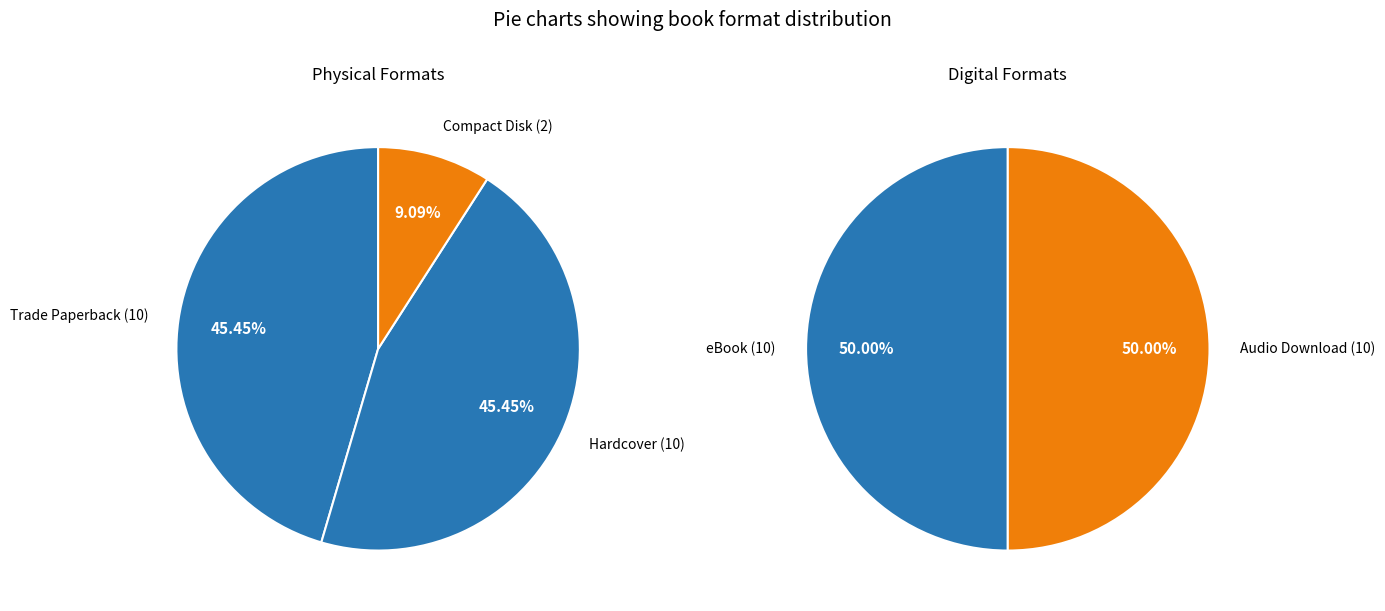

What percentage is NOT represented by eBook?

76.2%